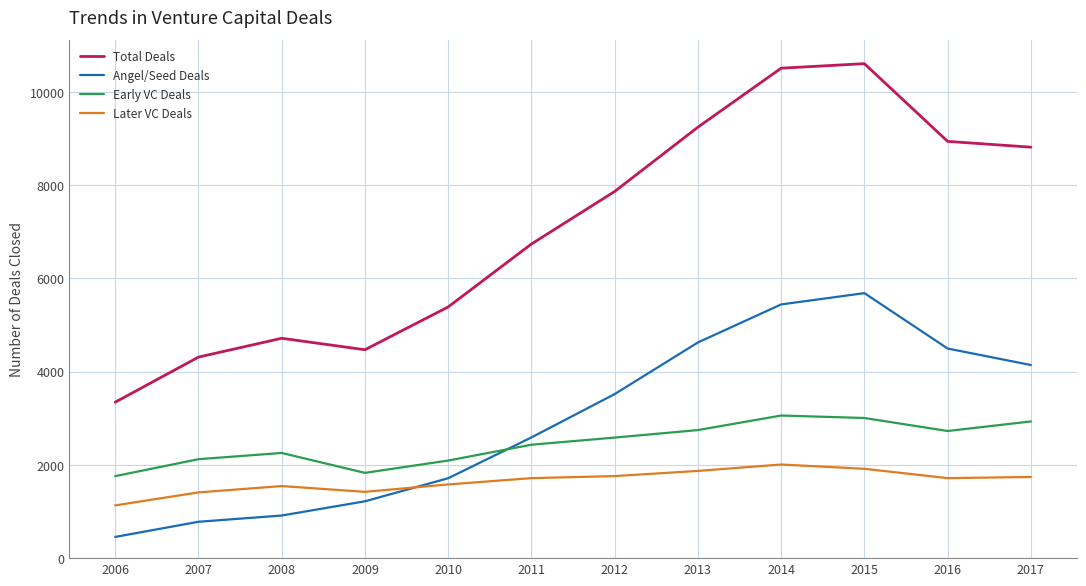

What is the smallest value displayed?

455